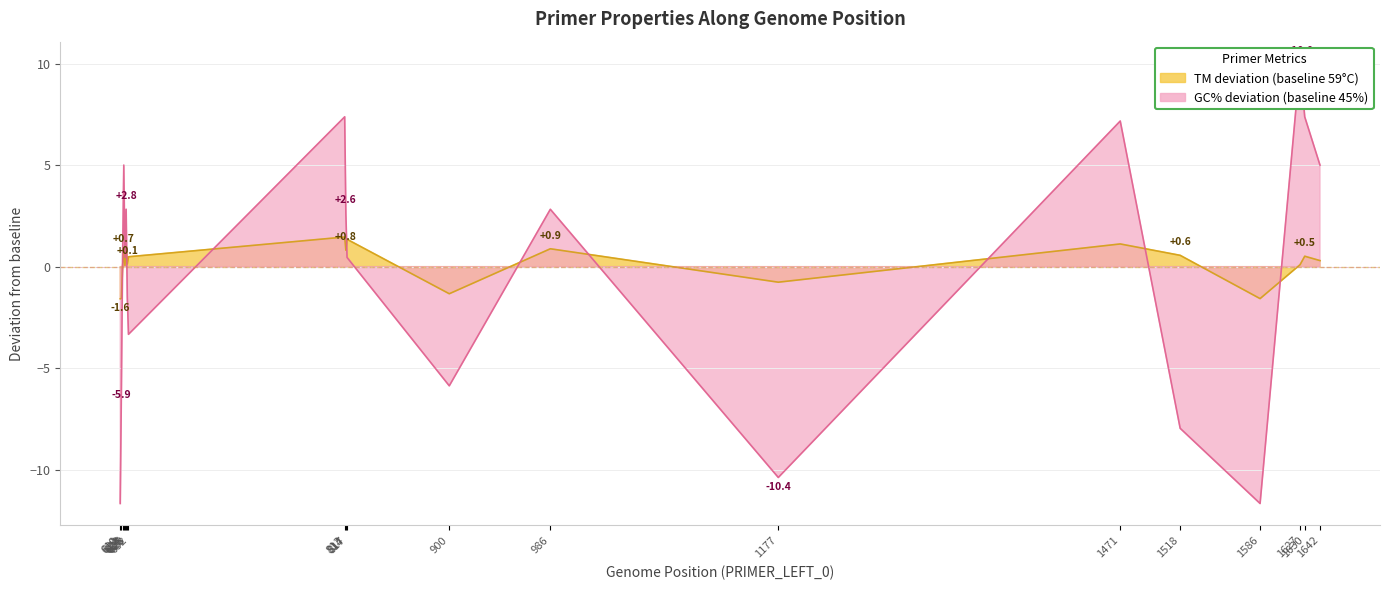

What is the value of the PRIMER_LEFT_0_GC_PERCENT point at the 16th from the left?

-8.0